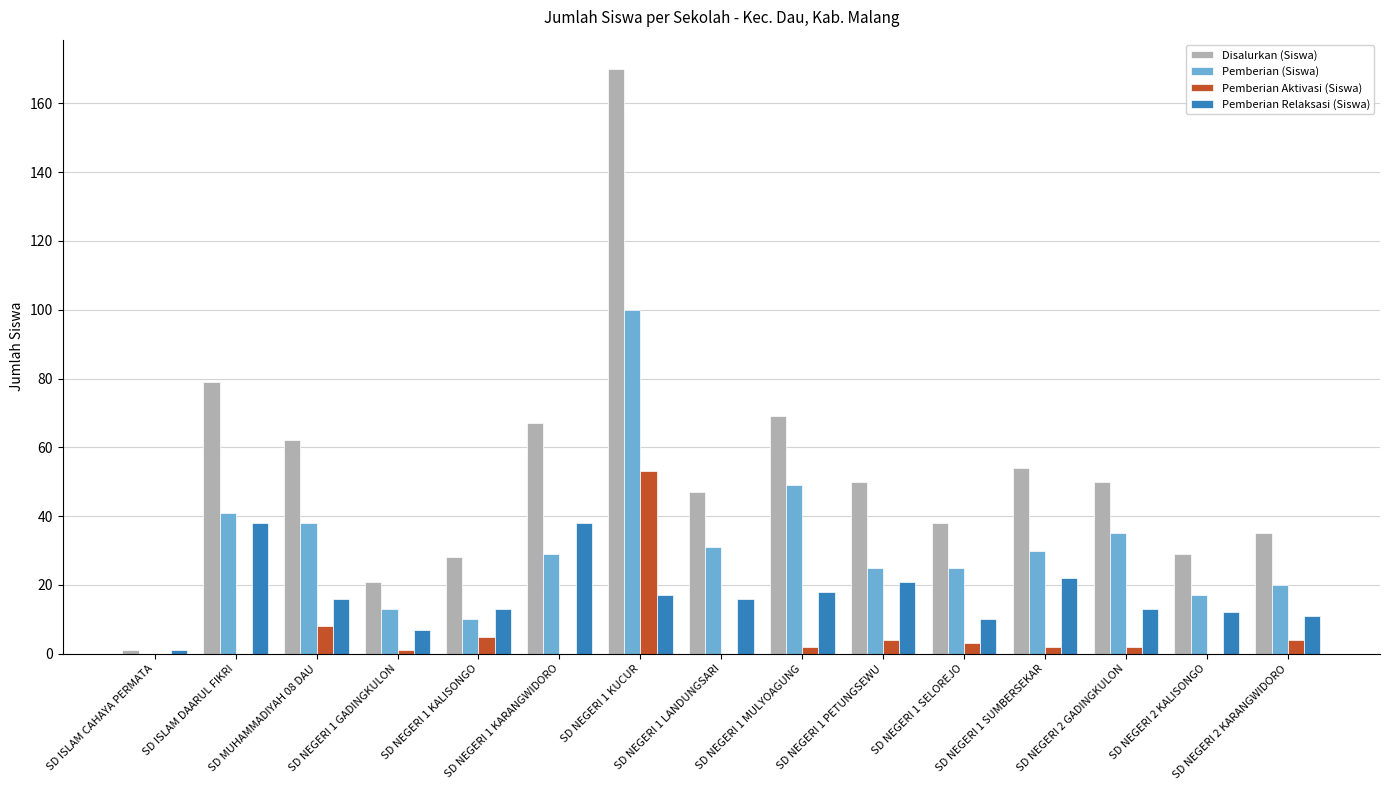

Which series has the largest total across all categories?

Disalurkan (Siswa)